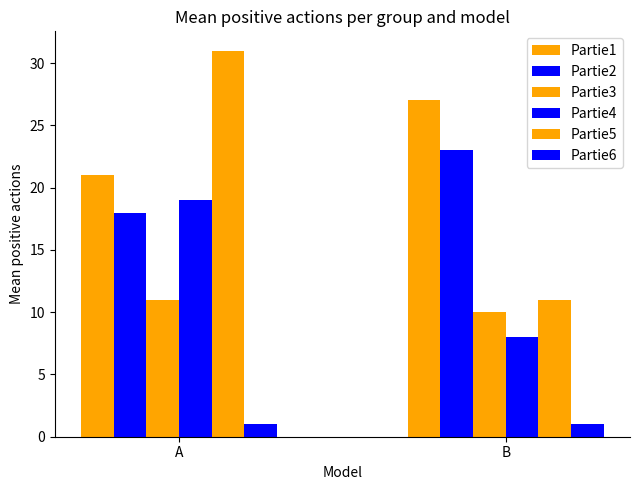

How many Partie5 values are between 11 and 31?

2